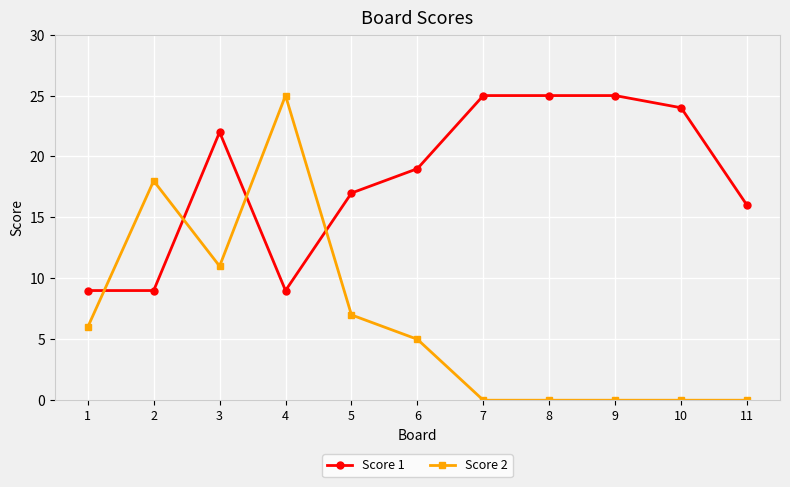

What is the difference between the highest and lowest values at 3?

11